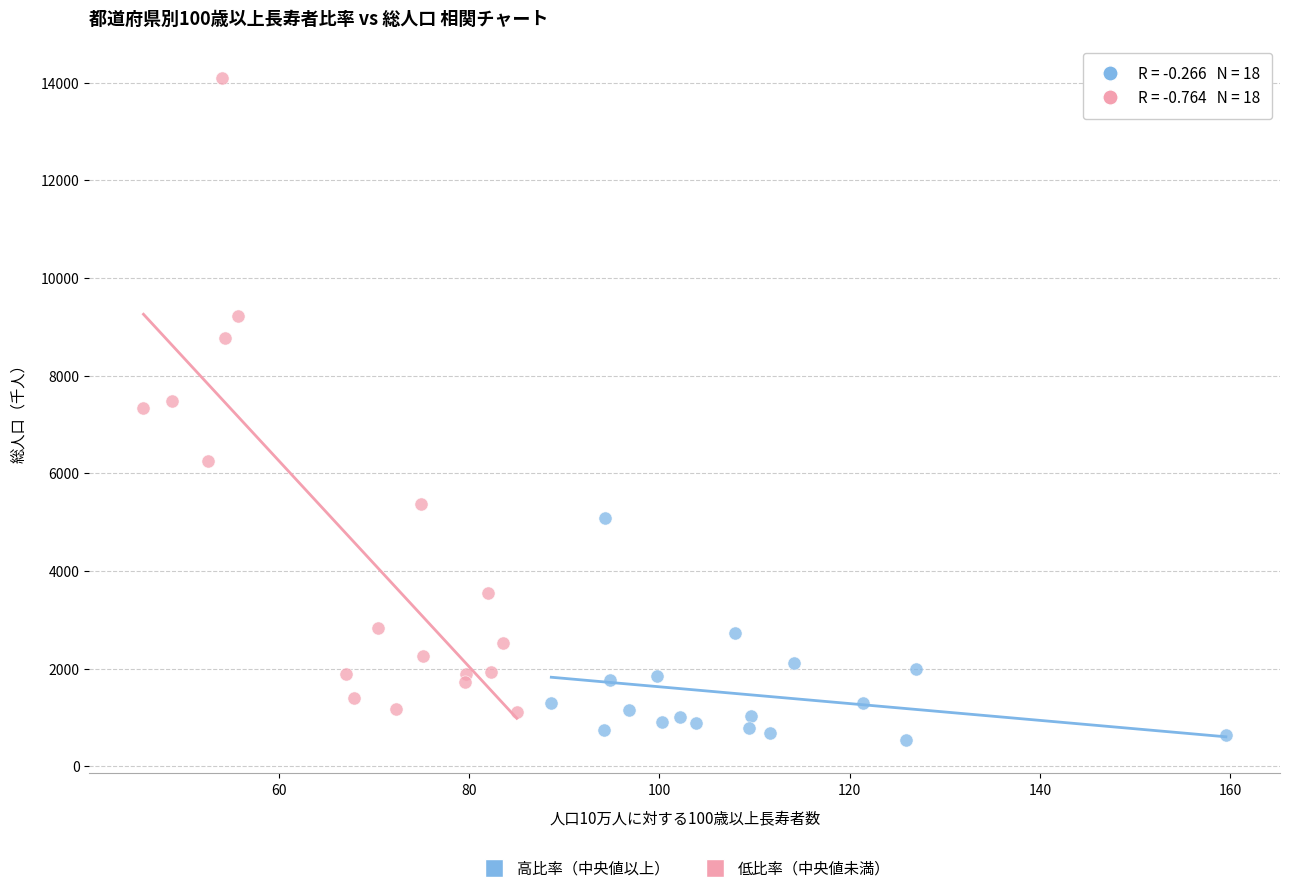

Which series has the widest spread of Y values?

低比率（中央値未満）